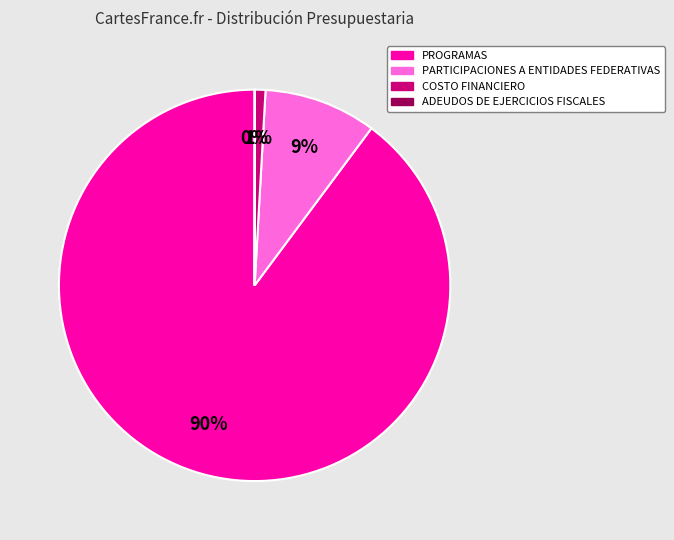

What is the largest slice in the pie chart?

PROGRAMAS